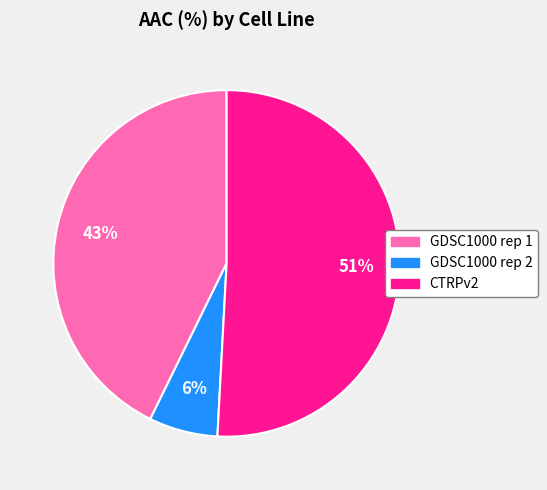

What percentage is the GDSC1000 rep 1 slice, to the nearest percent?

43%